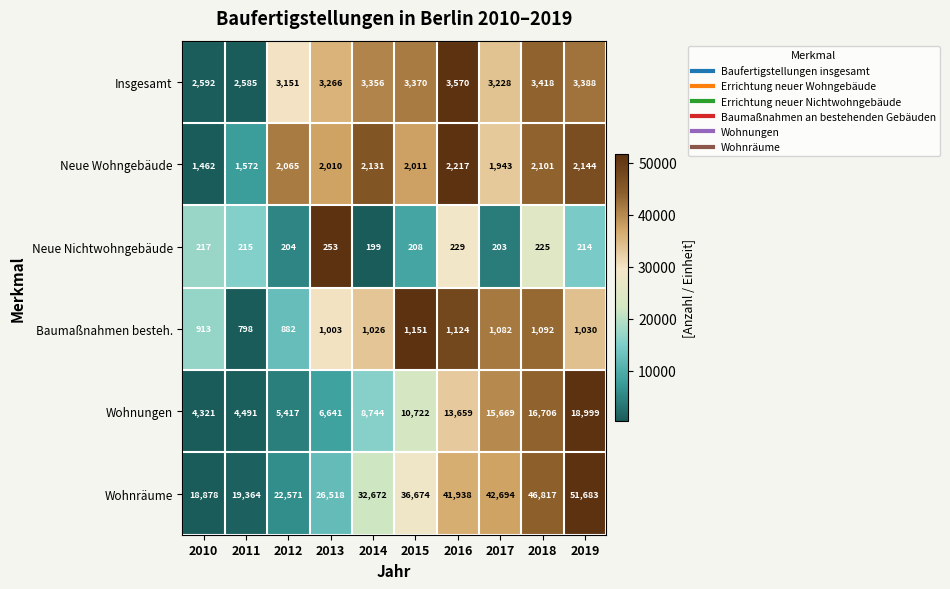

Read the Wohnungen value at 2018.

16706